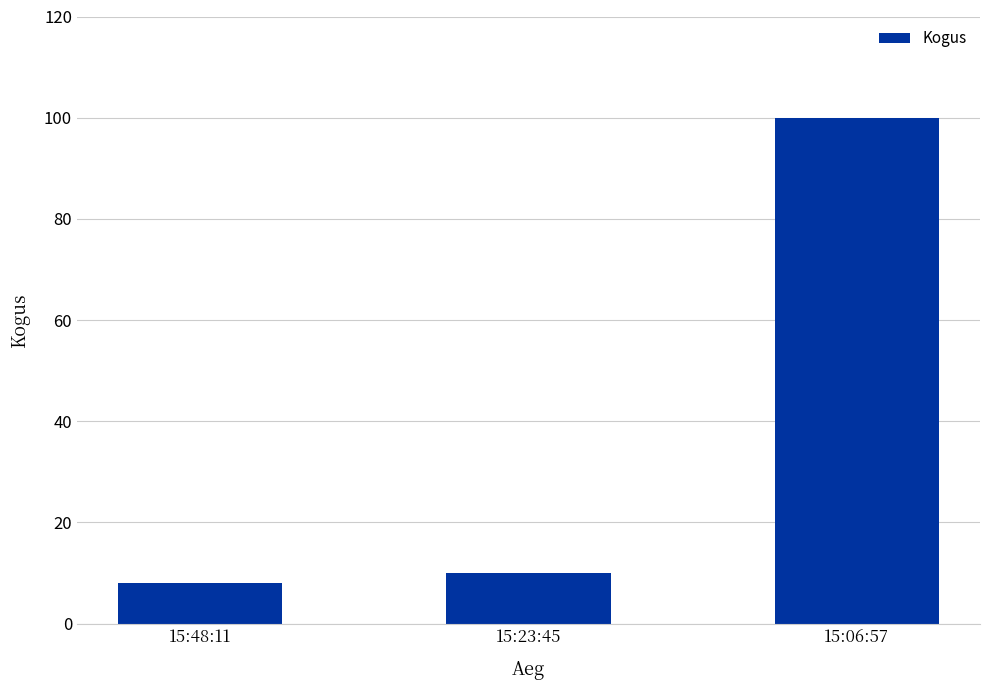

What is the sum of the values at 15:06:57 and 15:23:45?

110